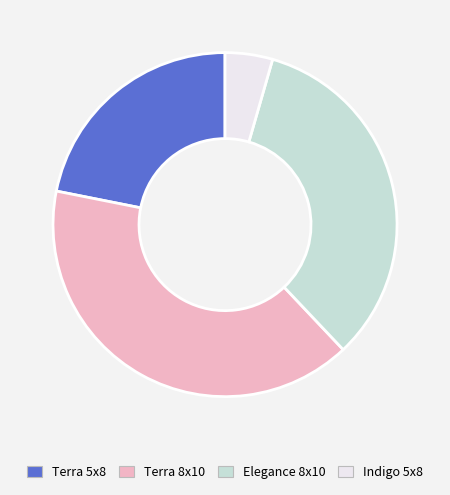

Approximately how many times larger is the value at Indigo 5x8 compared to Terra 8x10?

0.1